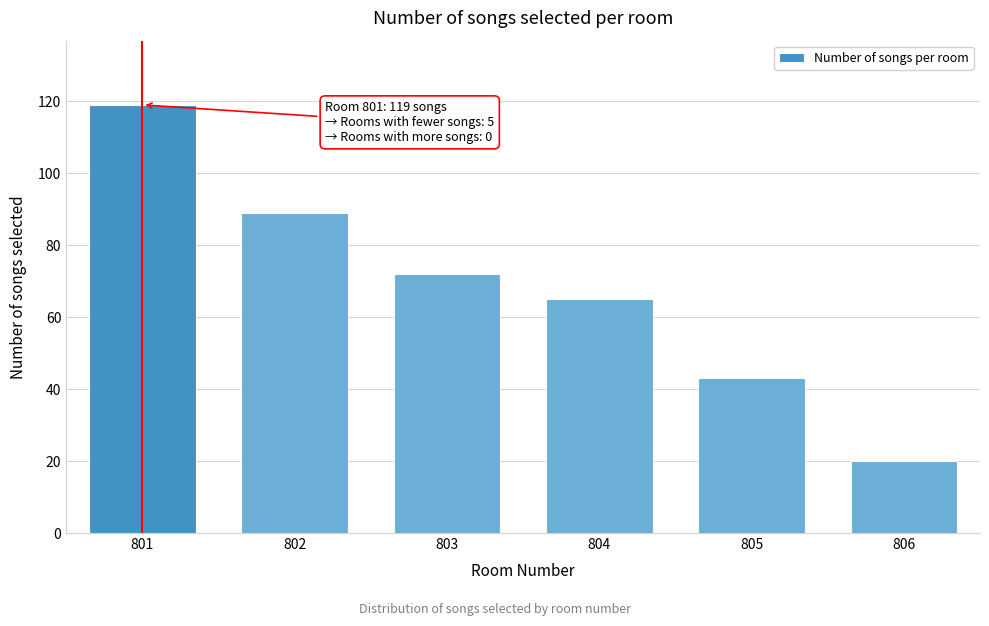

Reading right to left, what are all the values shown in this chart?

806=20	805=43	804=65	803=72	802=89	801=119